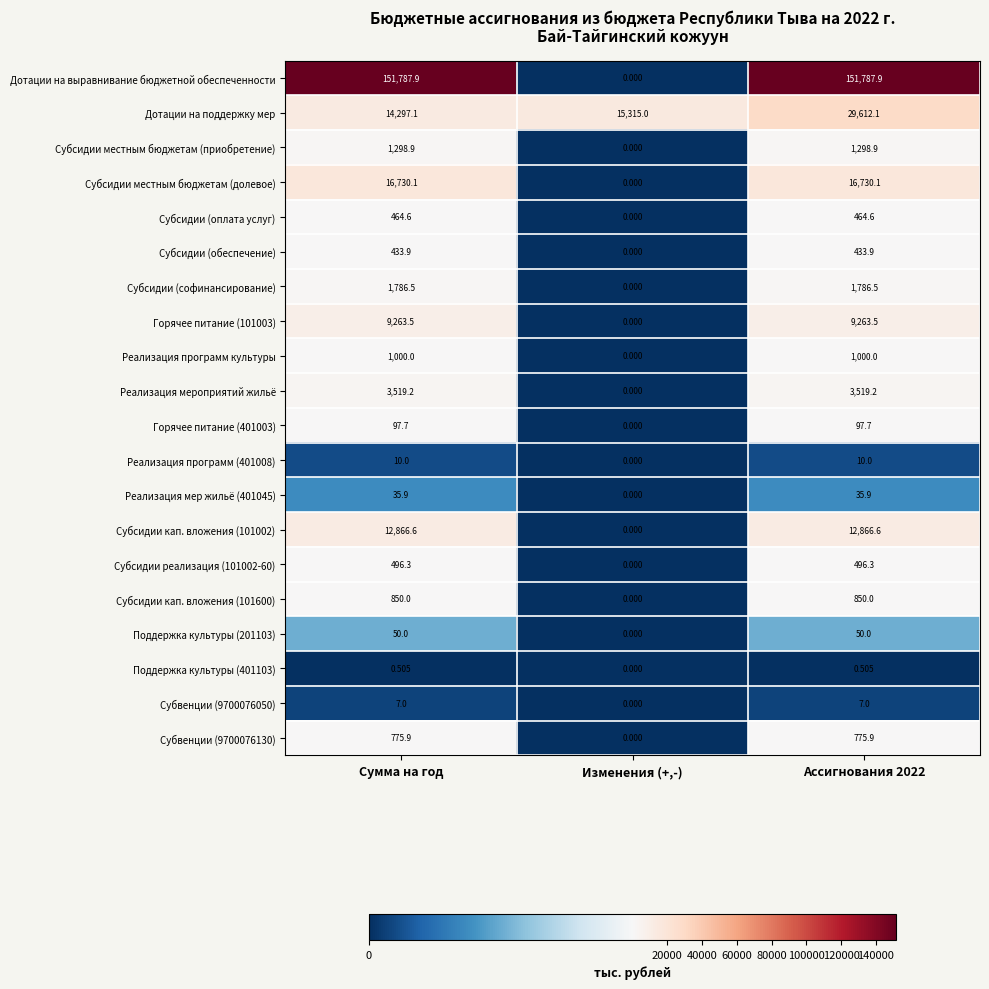

At which label is Субсидии (софинансирование) closest to 893?

Изменения (+,-)